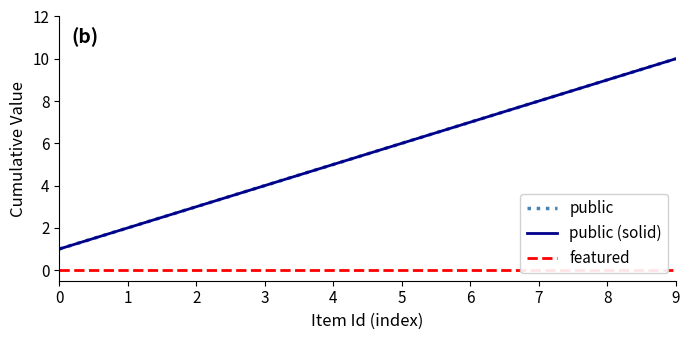

Reading right to left, what are all the values shown in this chart?

public: 10	9	8	7	6	5	4	3	2	1
public (solid): 10	9	8	7	6	5	4	3	2	1
featured: 0	0	0	0	0	0	0	0	0	0